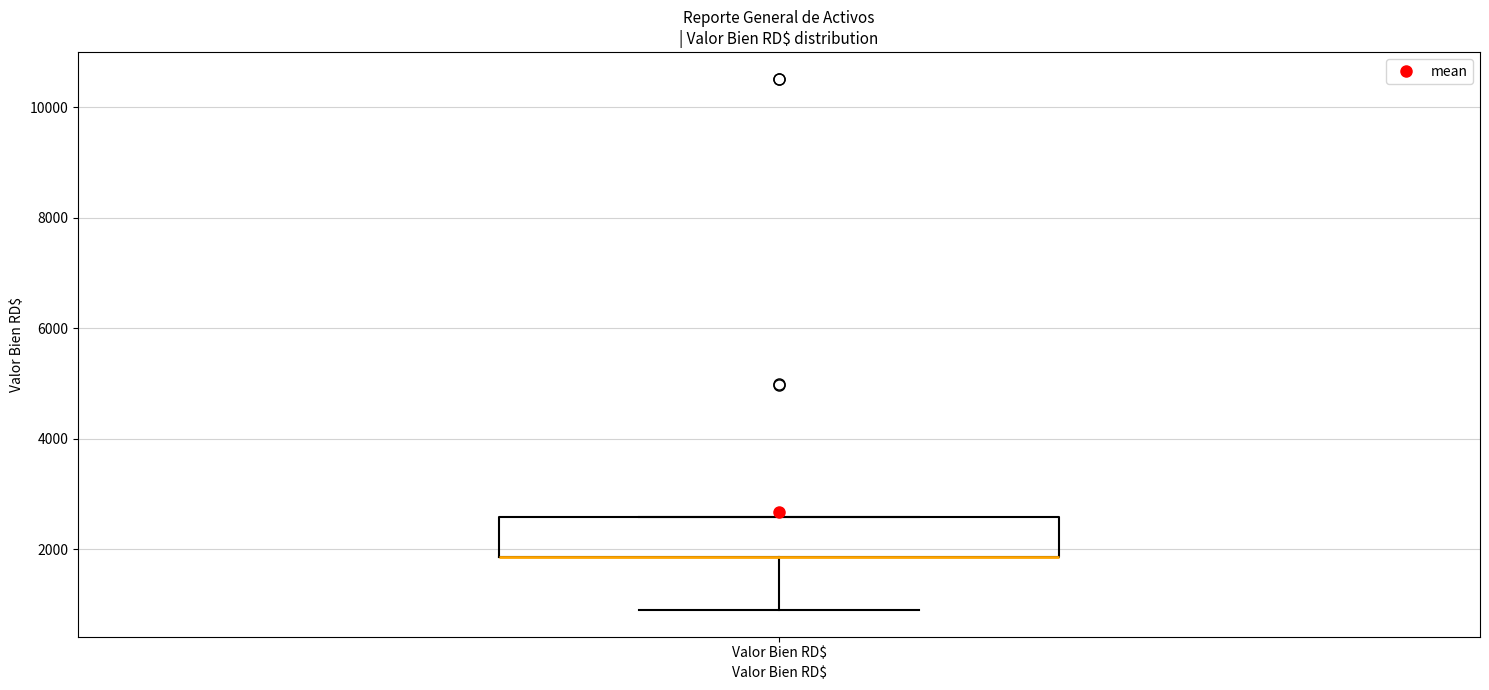

Where is the upper edge of the box for Valor Bien RD$ on the y-axis? The values are not printed on the chart, so give them approximately, as read against the axis.

2600